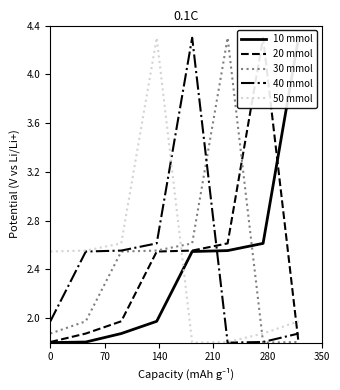

What is the maximum value for 50 mmol?

4.3